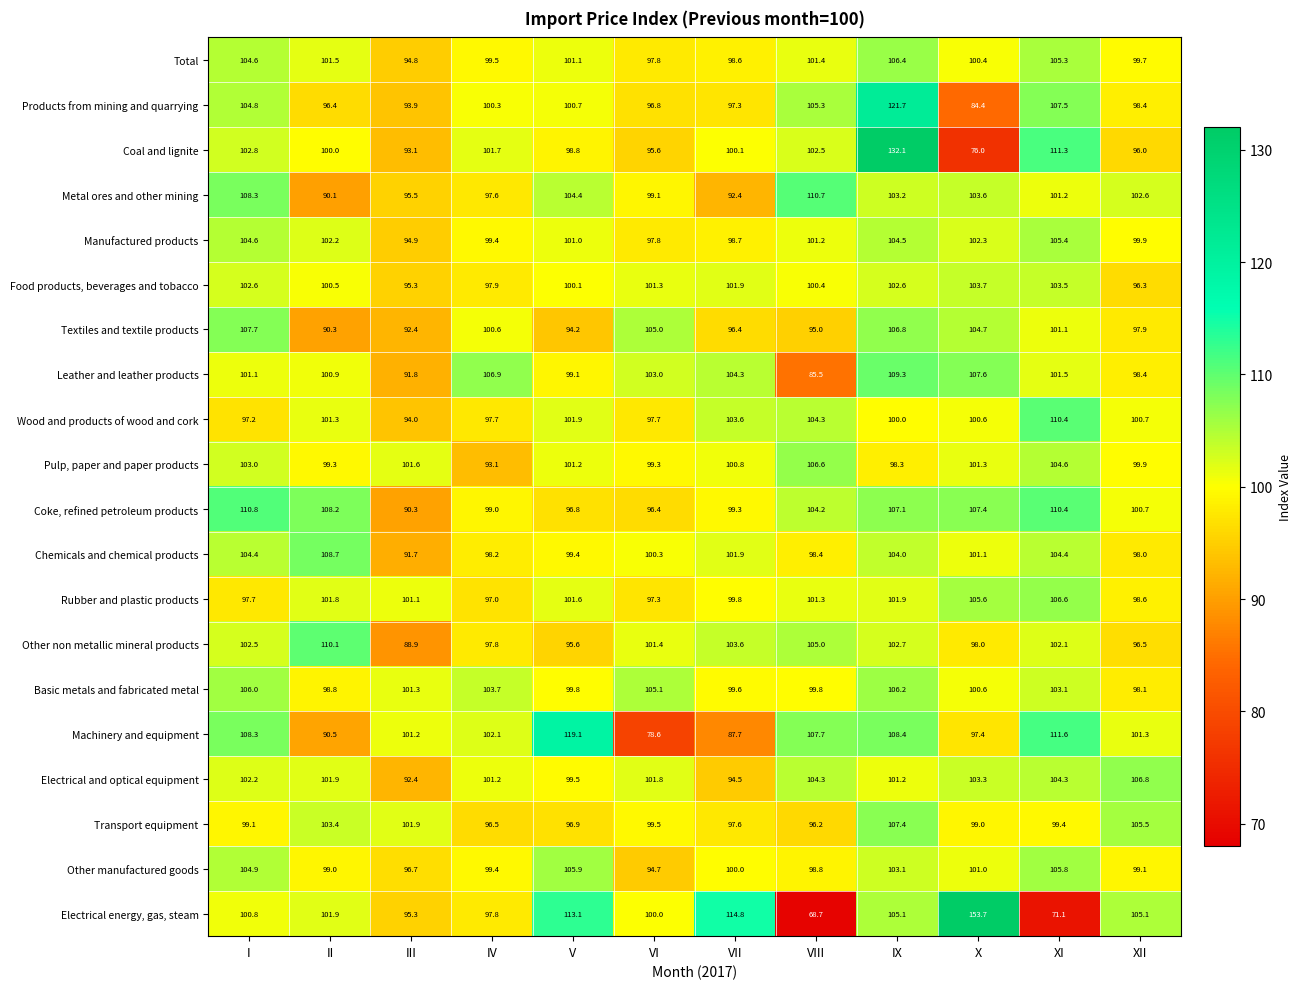

Which category has the highest value across all series?

X